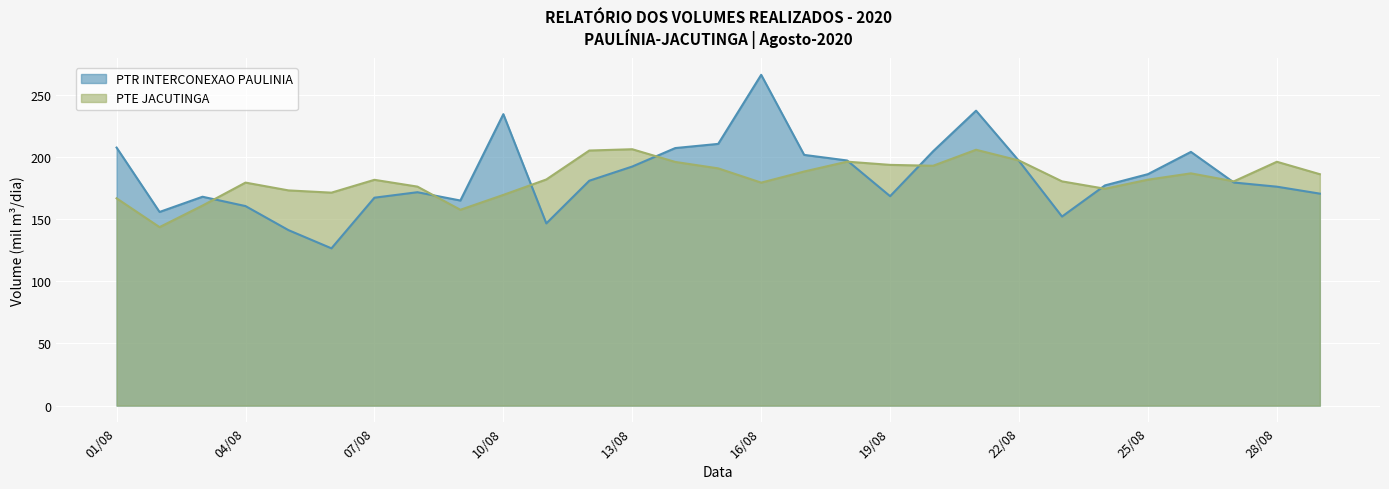

Which has a higher value, 2020-08-27 or 2020-08-18?

2020-08-18